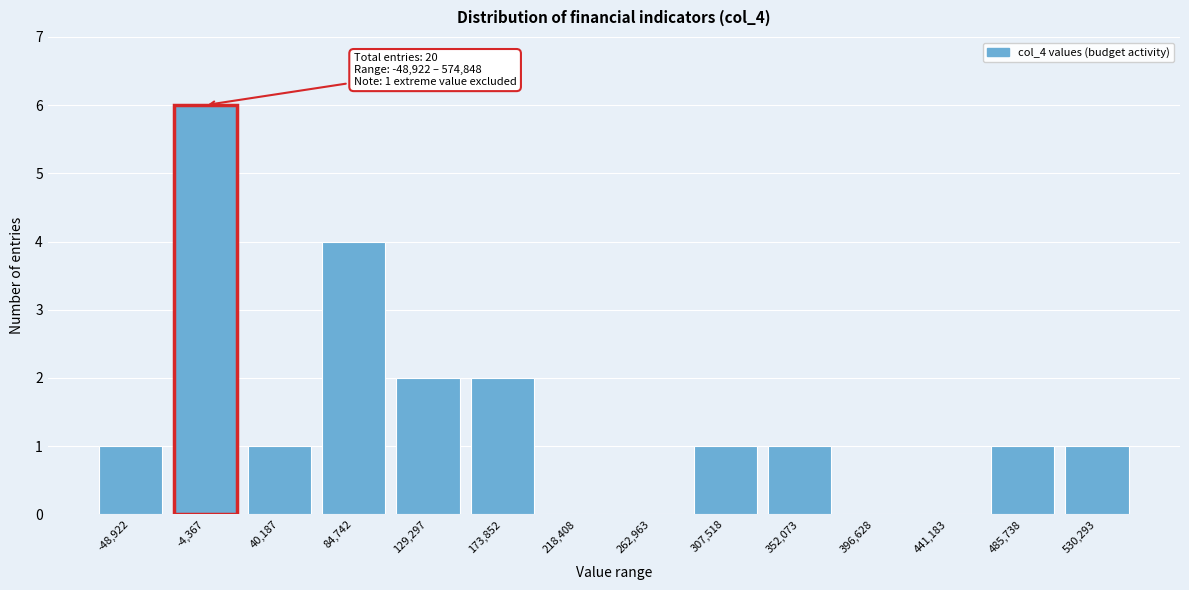

Reading right to left, what are all the values shown in this chart?

530,293=1	485,738=1	441,183=0	396,628=0	352,073=1	307,518=1	262,963=0	218,408=0	173,852=2	129,297=2	84,742=4	40,187=1	-4,367=6	-48,922=1